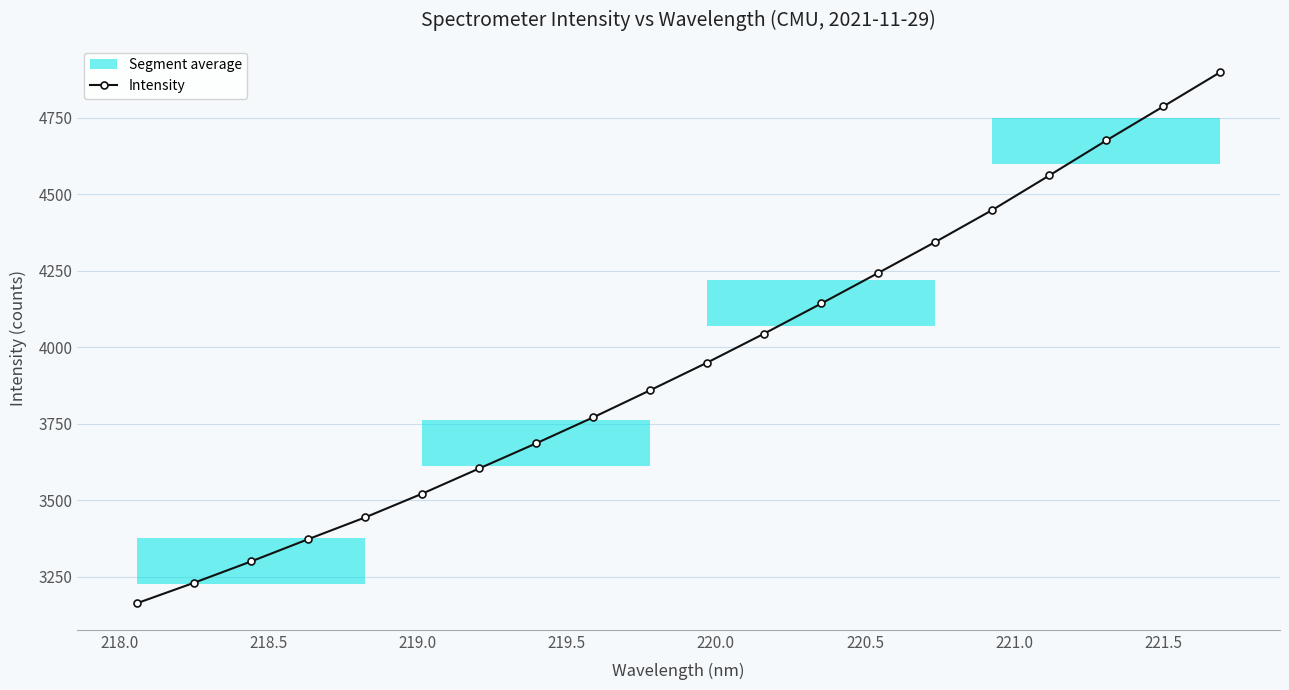

What is the value of the Intensity point at the 6th from the left?

3520.9